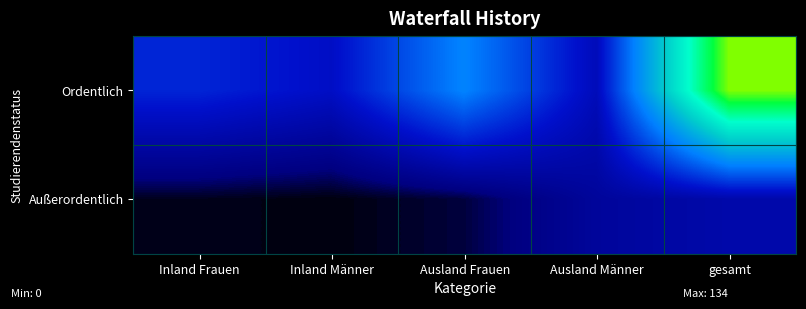

At Inland Männer, list the series in order from largest to smallest.

Ordentlich, Außerordentlich